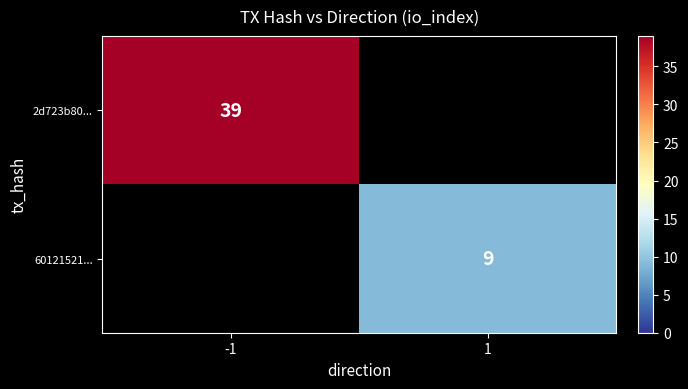

Is it true that 2d723b80... equals 18.1 at -1?

False